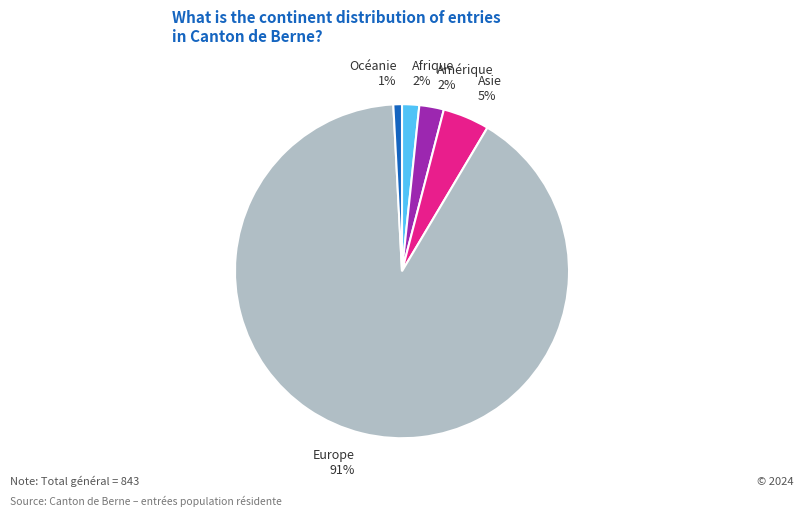

How many slices are in this pie chart?

5